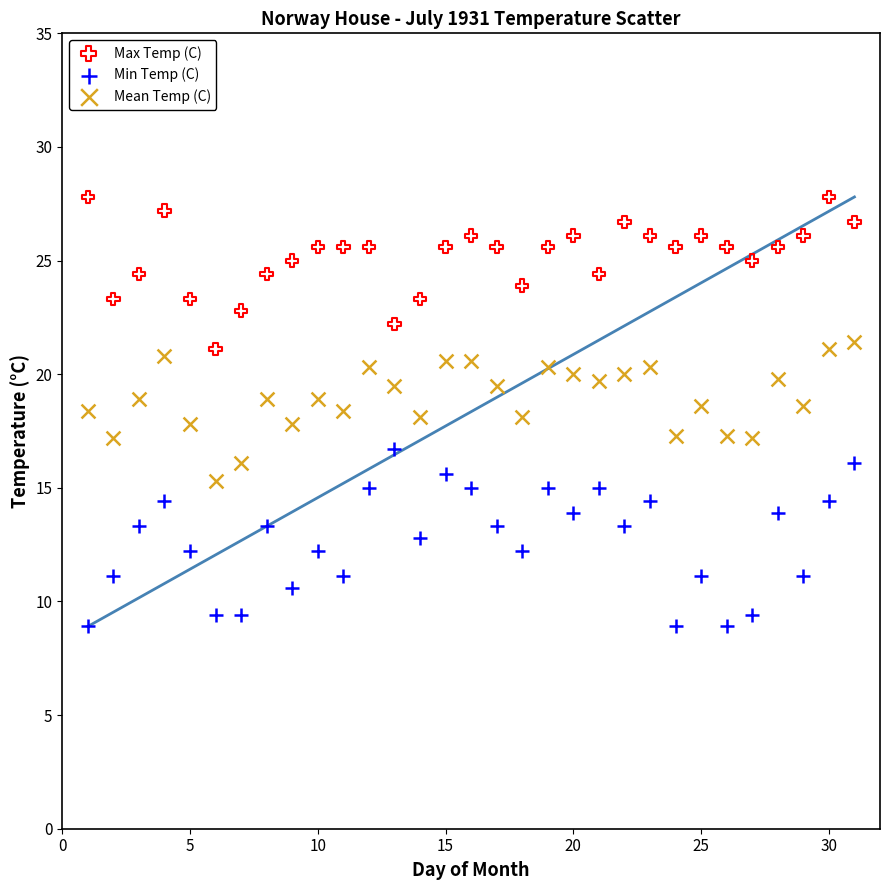

Which series reaches the maximum Y coordinate?

Max Temp (C)